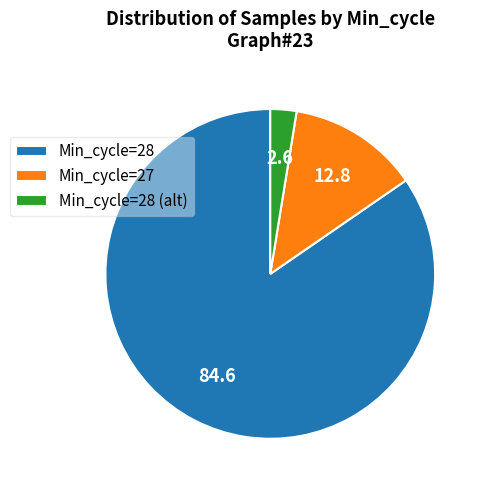

Which has a higher value, Min_cycle=28 or Min_cycle=28 (alt)?

Min_cycle=28